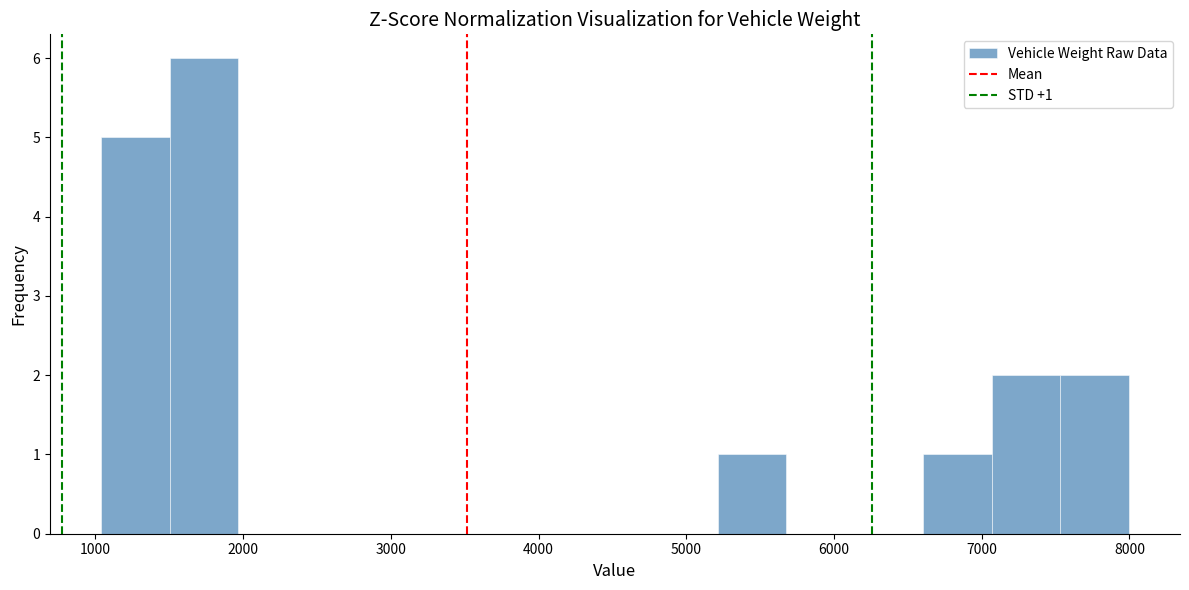

Which range on the x-axis has the tallest bar?

1500 to 2000